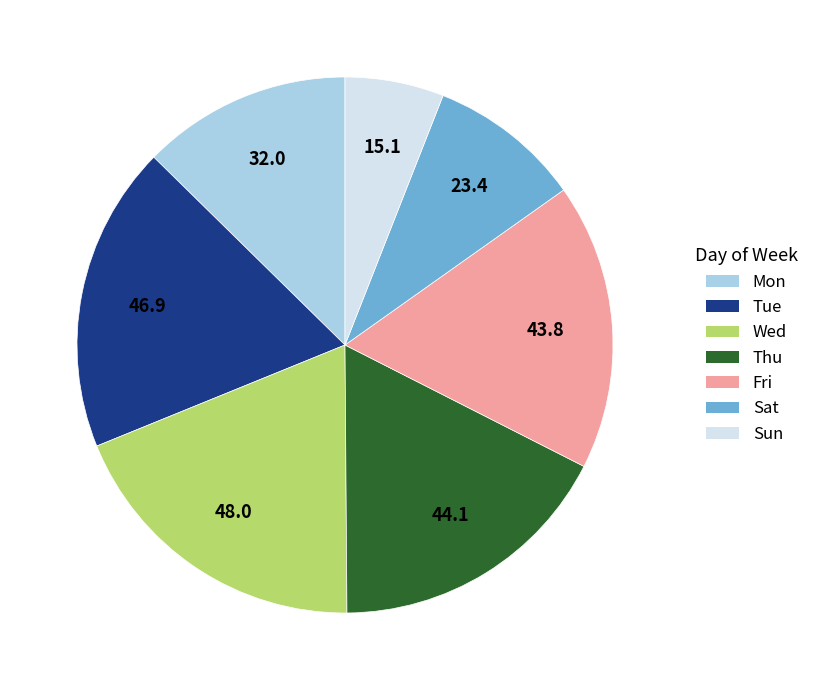

Is there any slice that represents more than half of the pie?

No